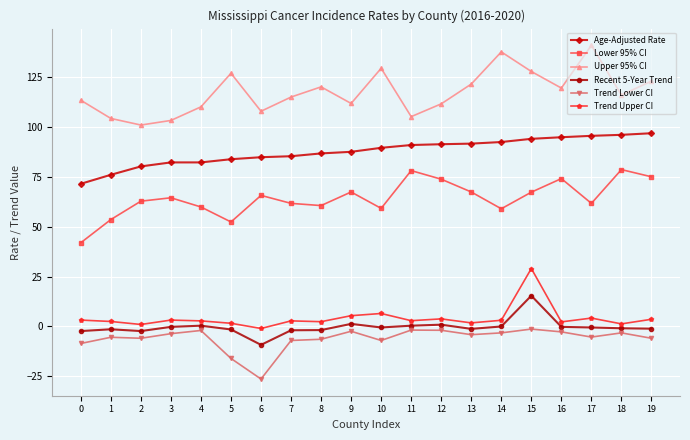

At which label is Trend Lower CI closest to -13?

5